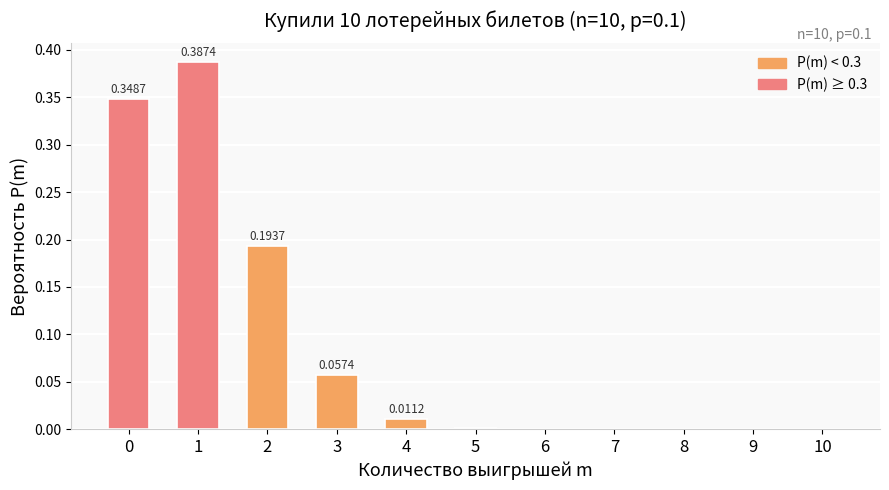

Is it true that the value at 9 is 0.0?

True